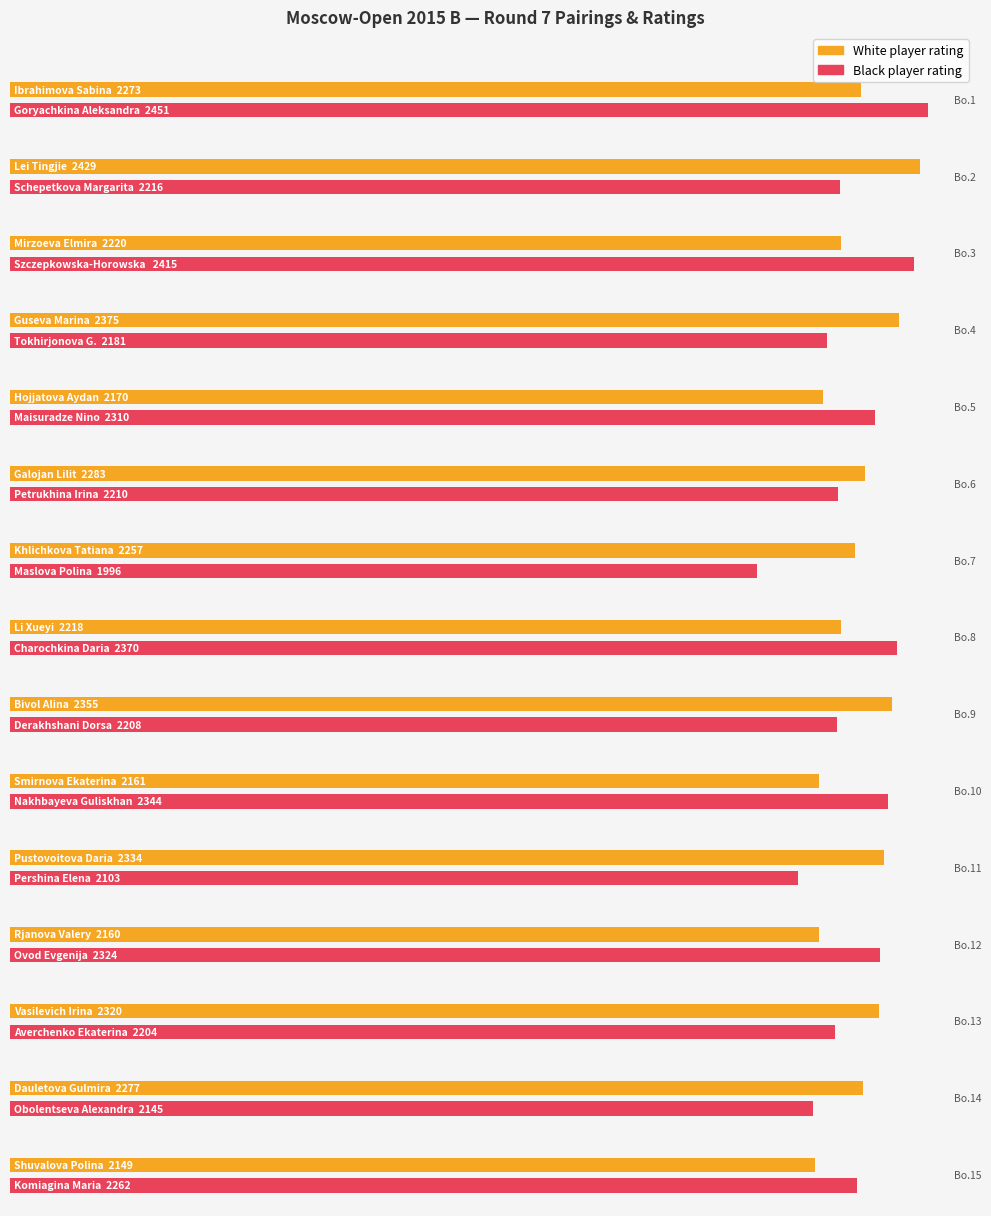

The value of White Points at 16 is 2.3. True or false?

False